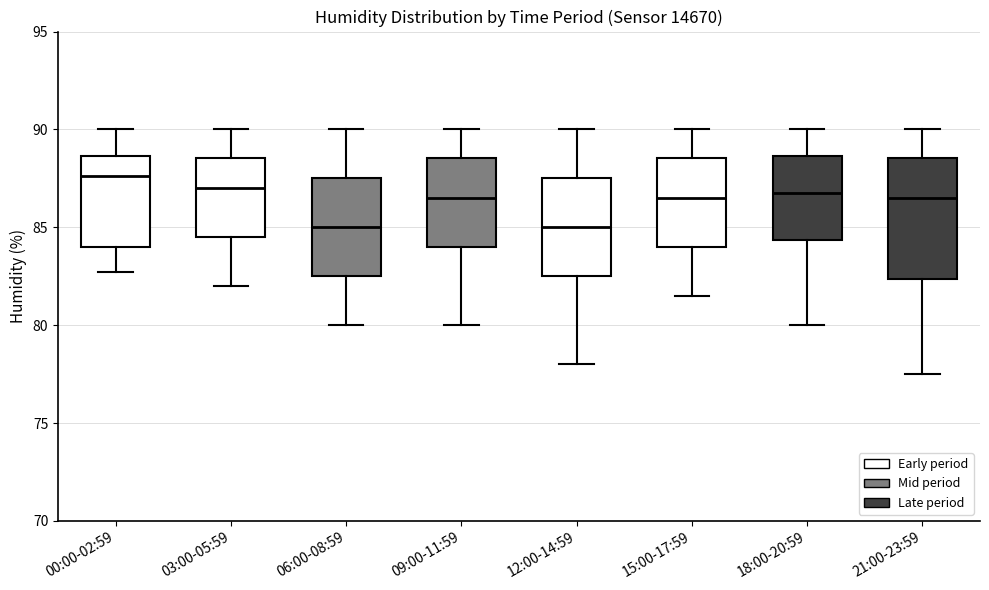

Reading left to right, transcribe this box plot: for each box, give where its median line is, the range the box spans, and where its two whiskers end, as read against the y-axis. The values are not printed on the chart, so give them approximately, as read against the axis.

00:00-02:59: median 87.5, box 84.0 to 88.5, whiskers 82.5 to 90.0
03:00-05:59: median 87.0, box 84.5 to 88.5, whiskers 82.0 to 90.0
06:00-08:59: median 85.0, box 82.5 to 87.5, whiskers 80.0 to 90.0
09:00-11:59: median 86.5, box 84.0 to 88.5, whiskers 80.0 to 90.0
12:00-14:59: median 85.0, box 82.5 to 87.5, whiskers 78.0 to 90.0
15:00-17:59: median 86.5, box 84.0 to 88.5, whiskers 81.5 to 90.0
18:00-20:59: median 87.0, box 84.5 to 88.5, whiskers 80.0 to 90.0
21:00-23:59: median 86.5, box 82.5 to 88.5, whiskers 77.5 to 90.0